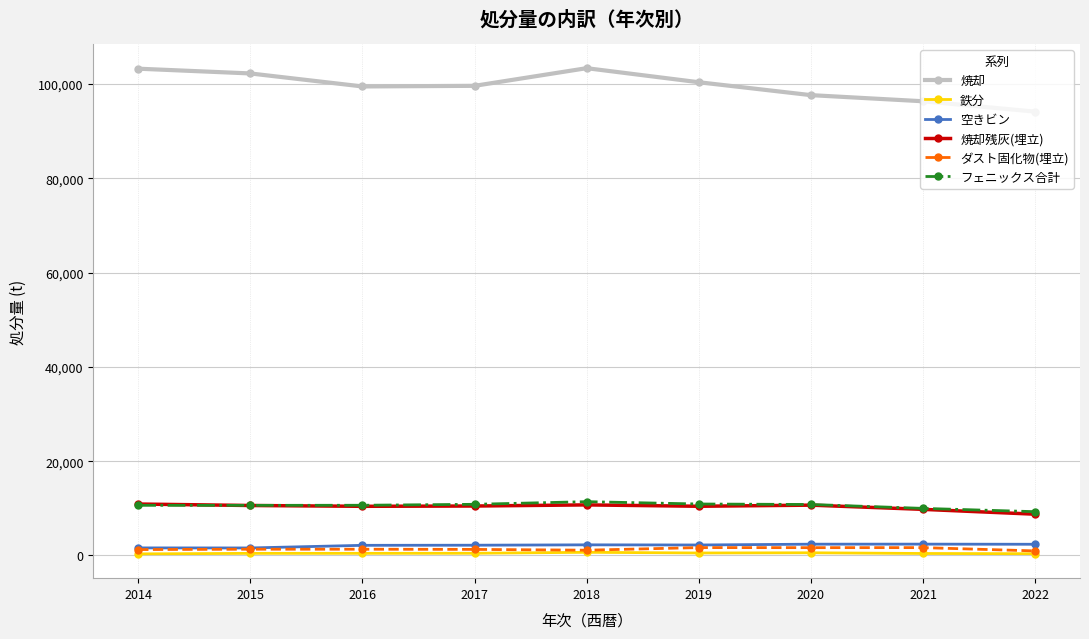

What are all the series names shown in the legend?

焼却, 鉄分, 空きビン, 焼却残灰(埋立), ダスト固化物(埋立), フェニックス合計